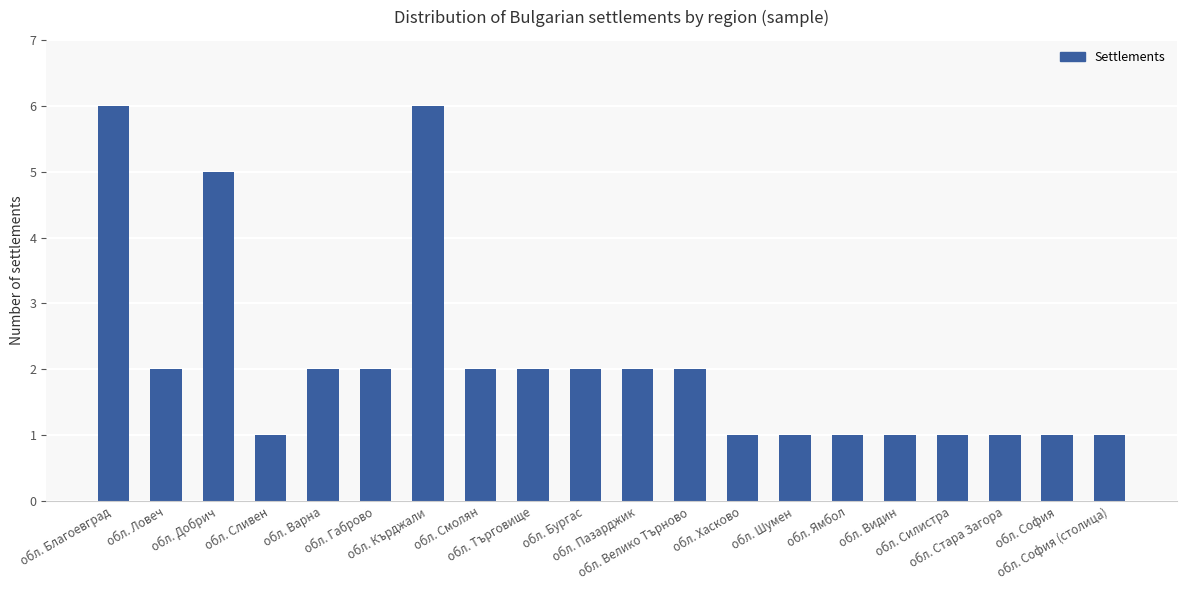

What is the value of the 17th bar from the left?

1